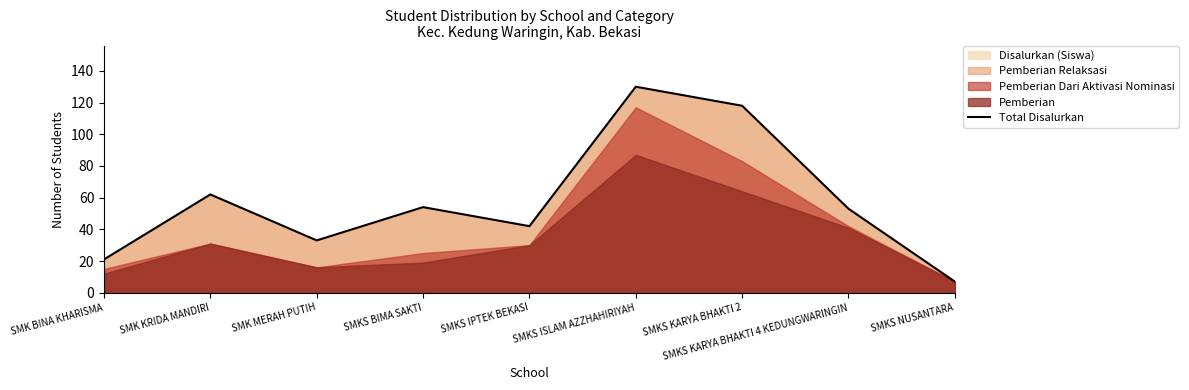

What is the label of the 1st point from the left?

SMK BINA KHARISMA